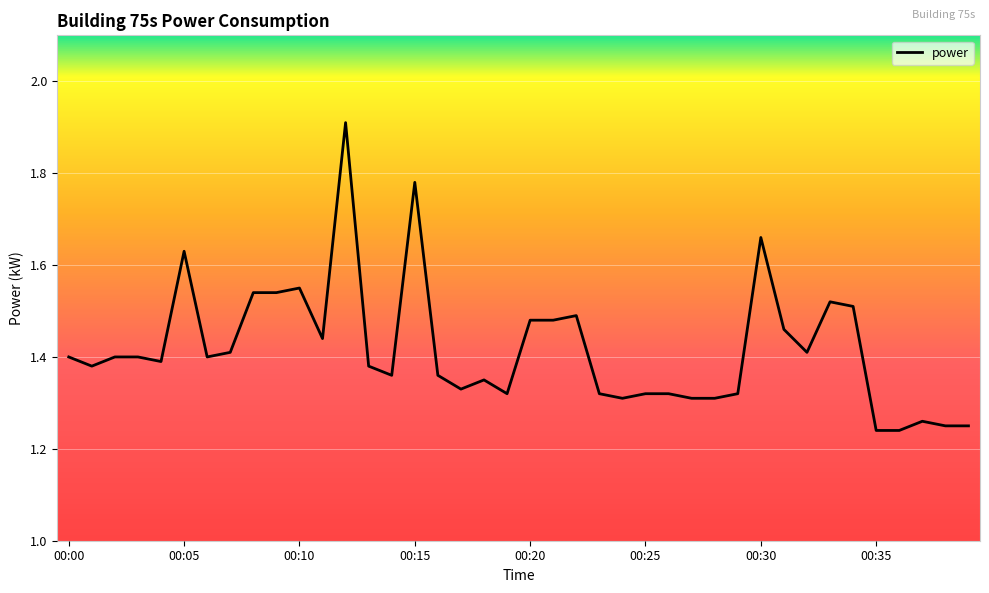

What is the difference between the maximum and minimum values?

0.7